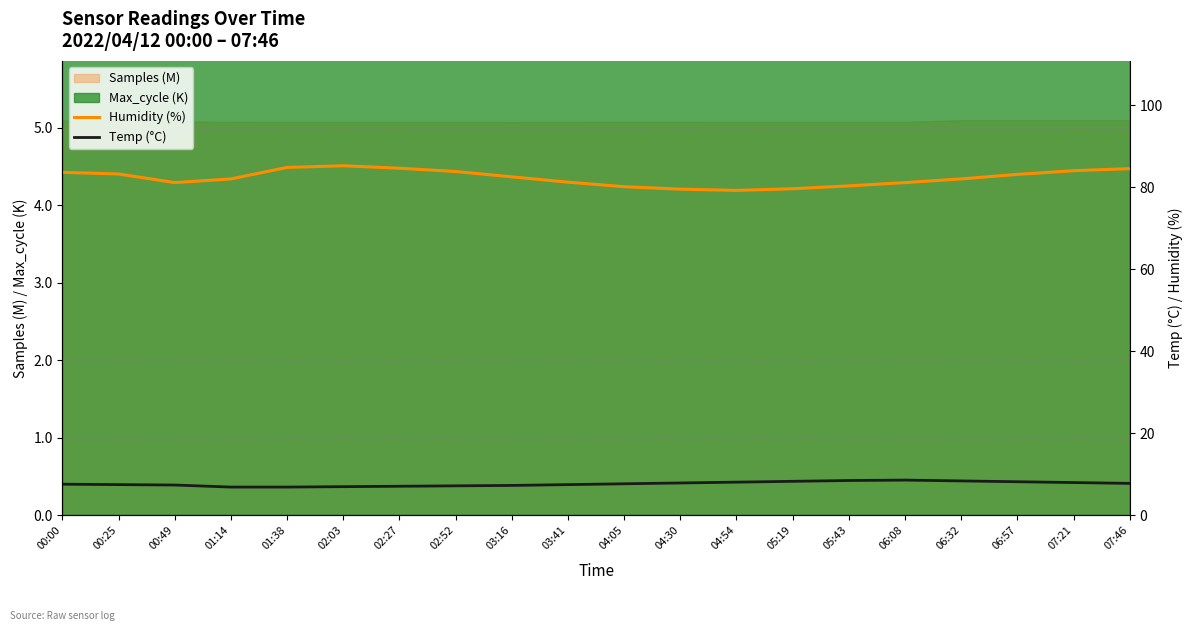

The Humidity (%) series shows 83.8 at 02:52. True or false?

True